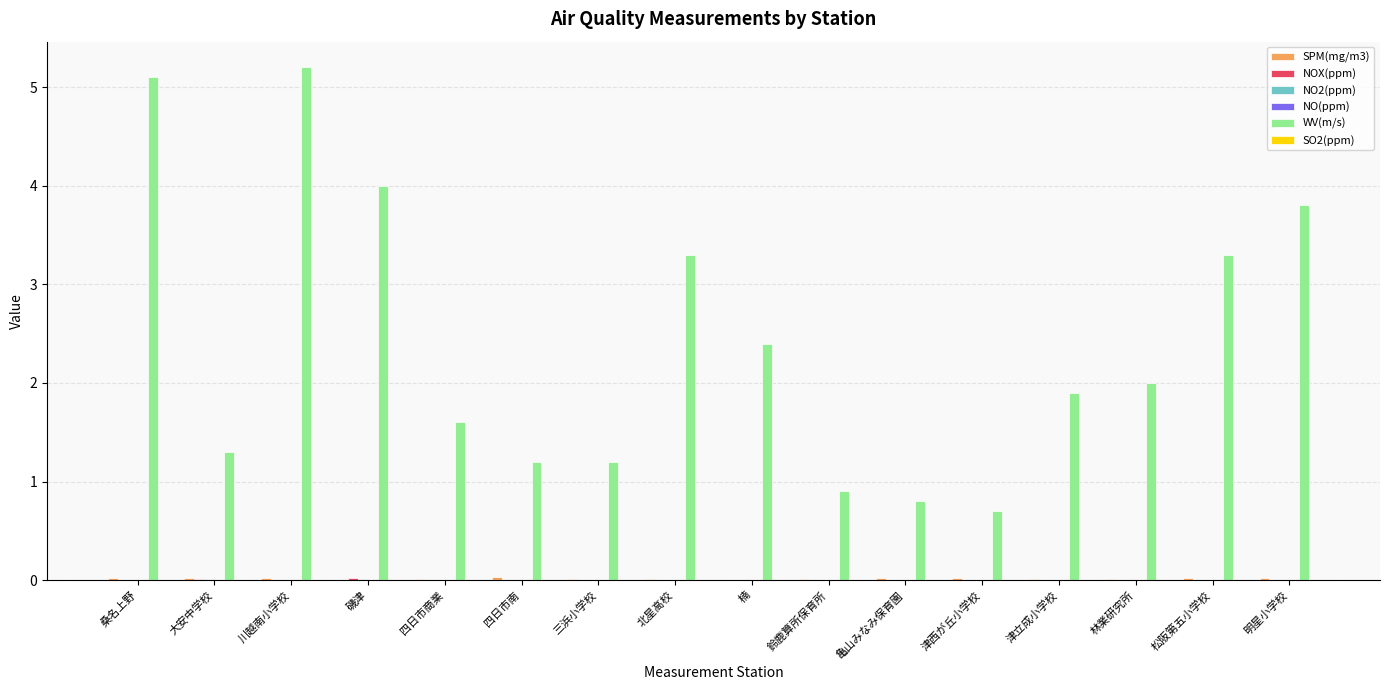

Which series has the largest total across all categories?

WV(m/s)